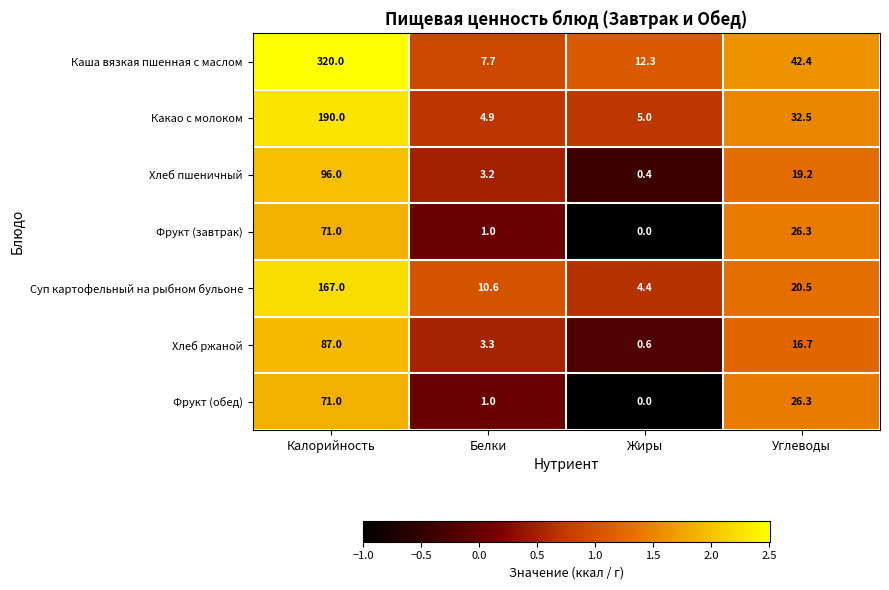

Reading right to left, transcribe all the data shown in this chart.

Каша вязкая пшенная с маслом: Углеводы=42.4	Жиры=12.3	Белки=7.7	Калорийность=320.0
Какао с молоком: Углеводы=32.5	Жиры=5.0	Белки=4.9	Калорийность=190.0
Хлеб пшеничный: Углеводы=19.2	Жиры=0.4	Белки=3.2	Калорийность=96.0
Фрукт (завтрак): Углеводы=26.3	Жиры=0.0	Белки=1.0	Калорийность=71.0
Суп картофельный на рыбном бульоне: Углеводы=20.5	Жиры=4.4	Белки=10.6	Калорийность=167.0
Хлеб ржаной: Углеводы=16.7	Жиры=0.6	Белки=3.3	Калорийность=87.0
Фрукт (обед): Углеводы=26.3	Жиры=0.0	Белки=1.0	Калорийность=71.0